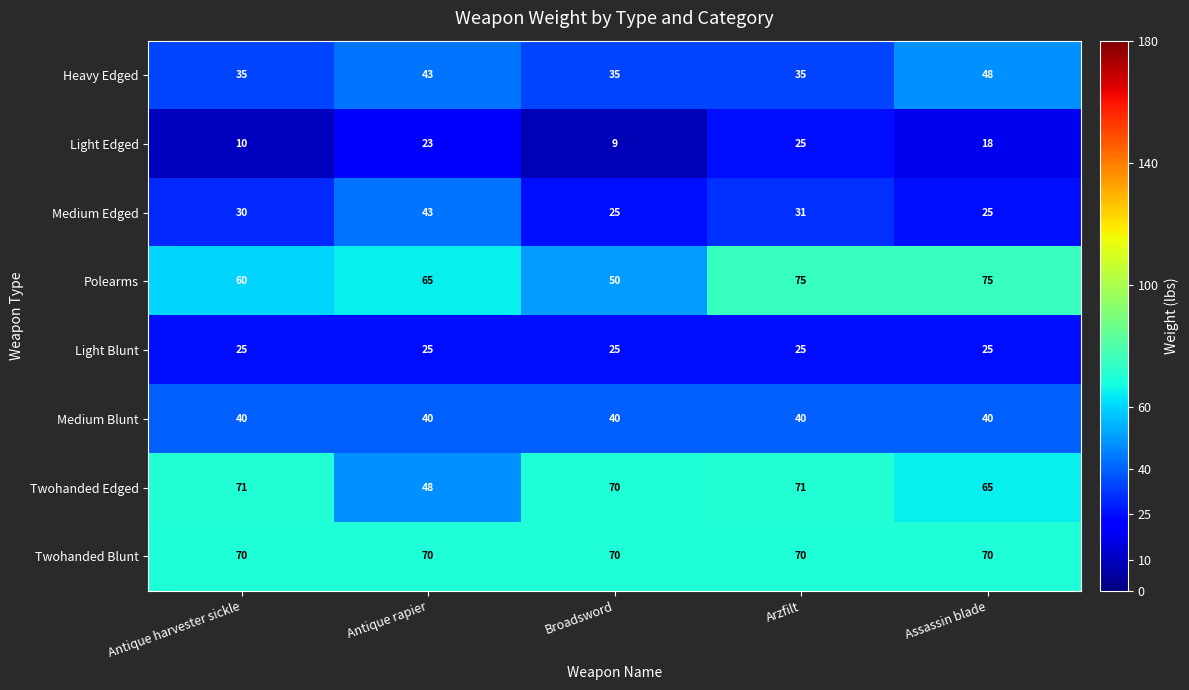

What is the minimum value shown in the chart?

9